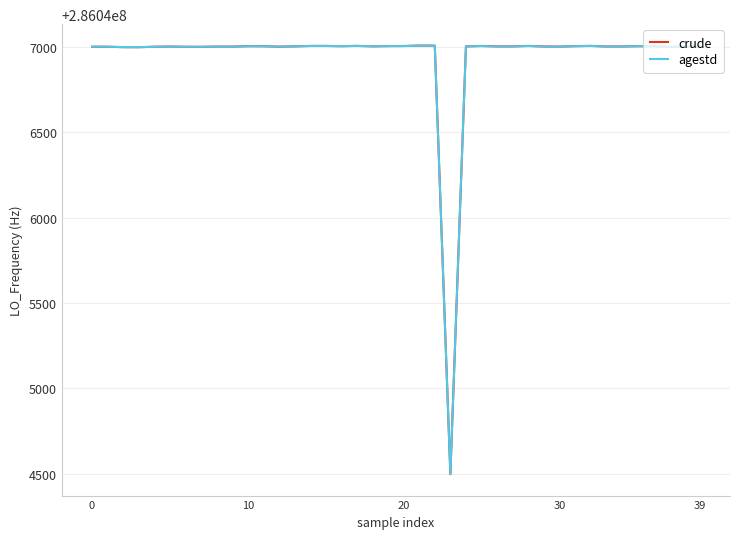

Which series has the widest spread of values?

crude